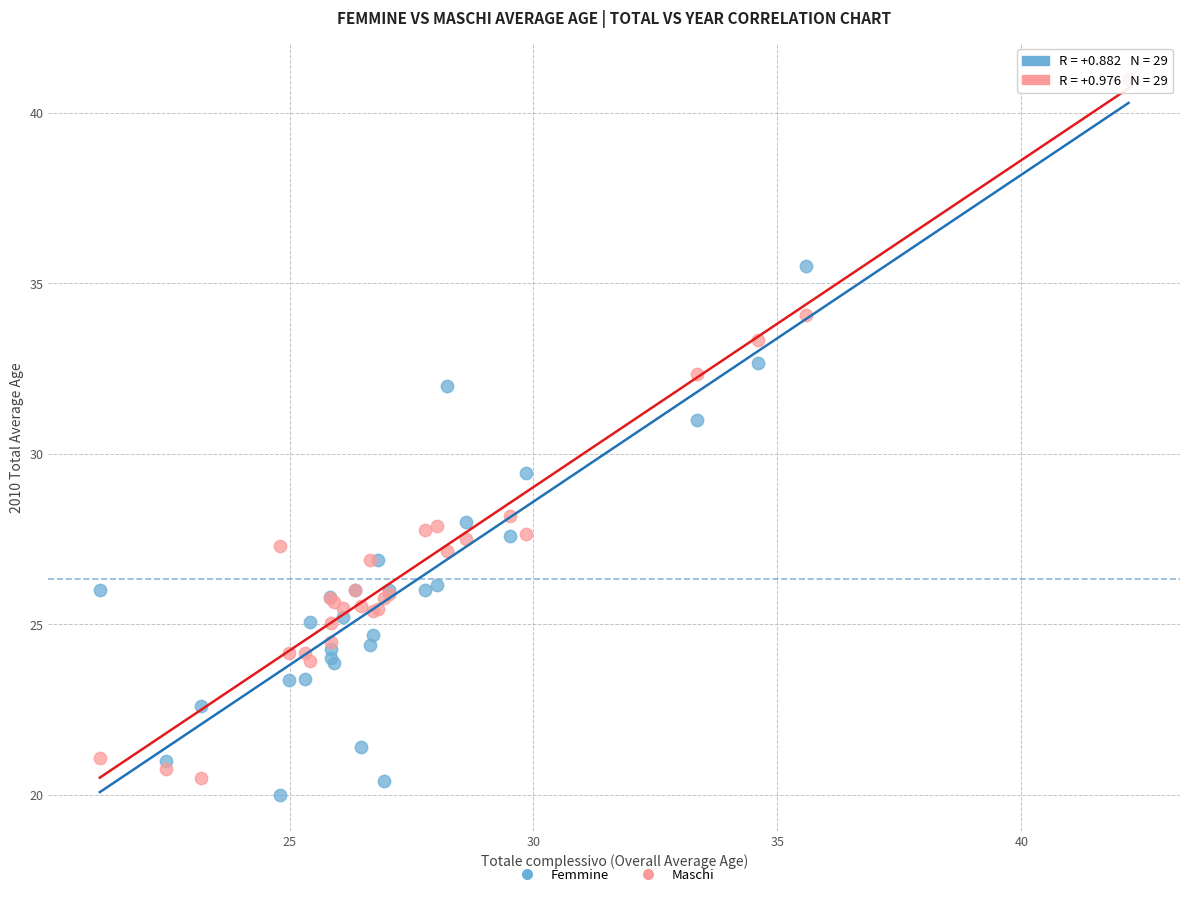

In the Femmine series, what Y value is closest to 30?

29.4